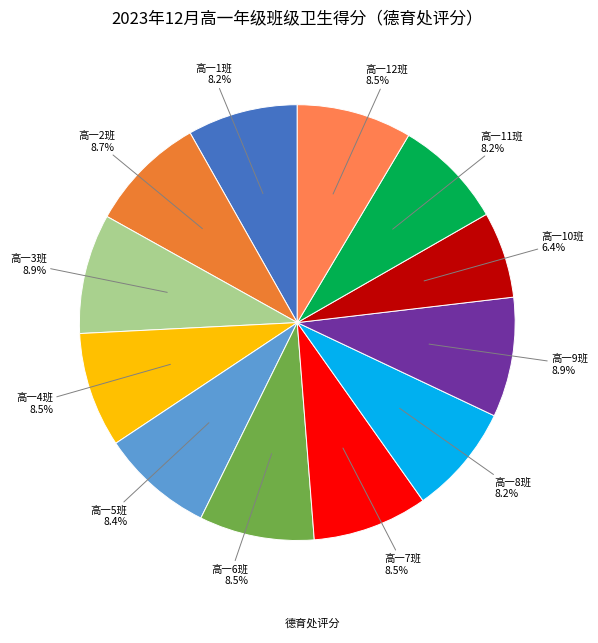

How many segments does this pie chart have?

12